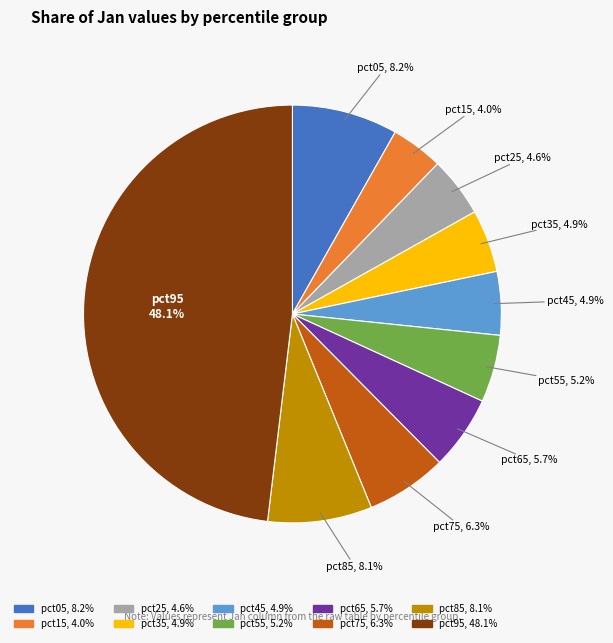

Is it true that pct85 is 8% of the pie?

True